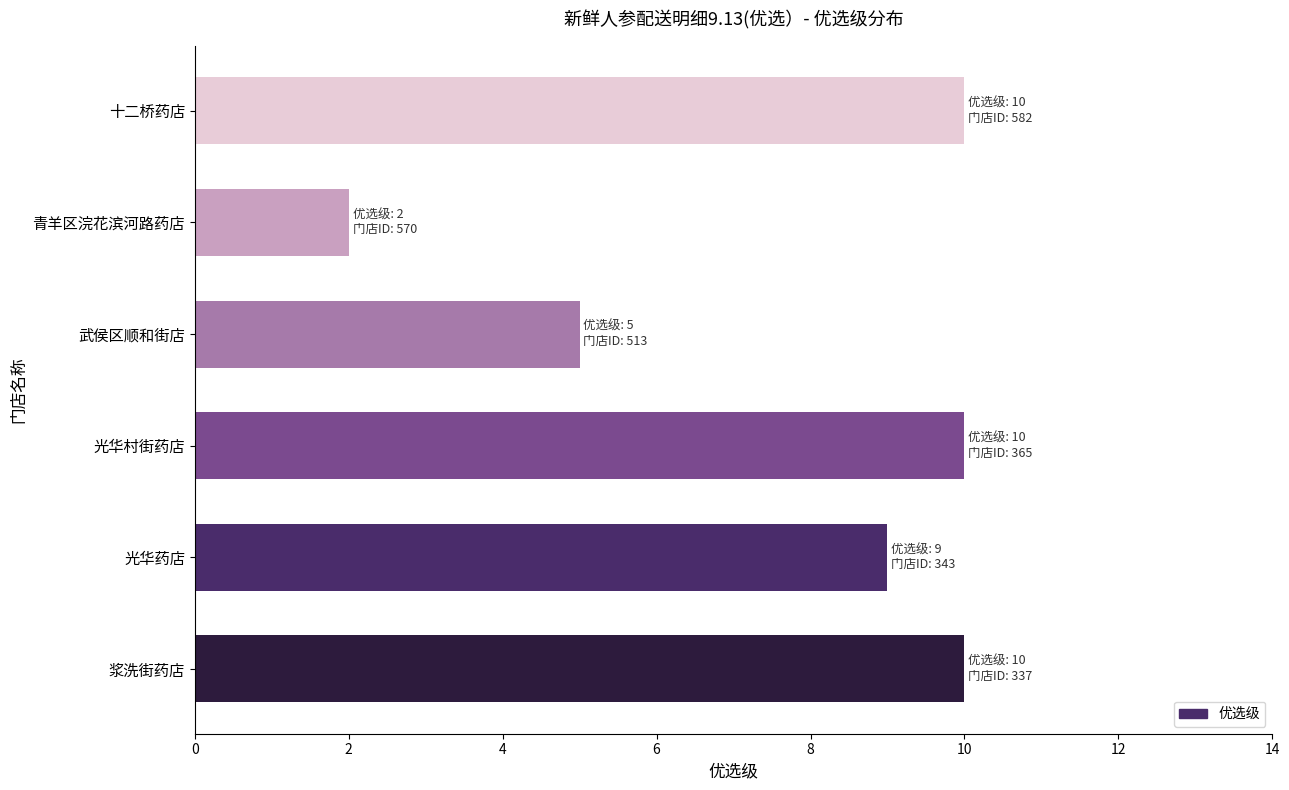

What is the ratio of the value at 光华药店 to the value at 浆洗街药店?

0.9